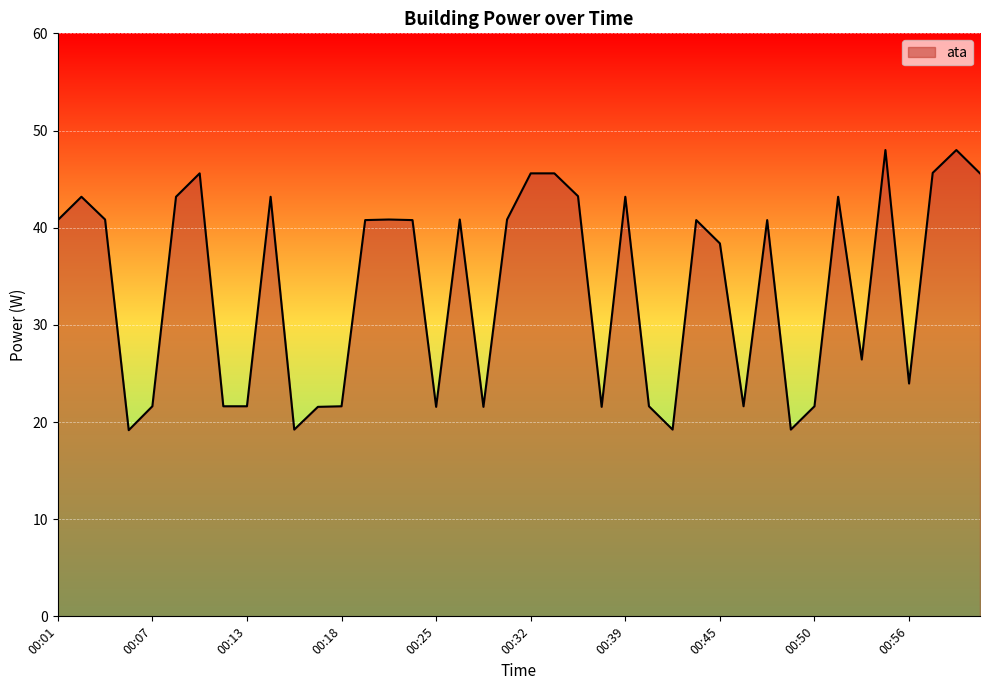

What is the greatest value displayed?

48.0